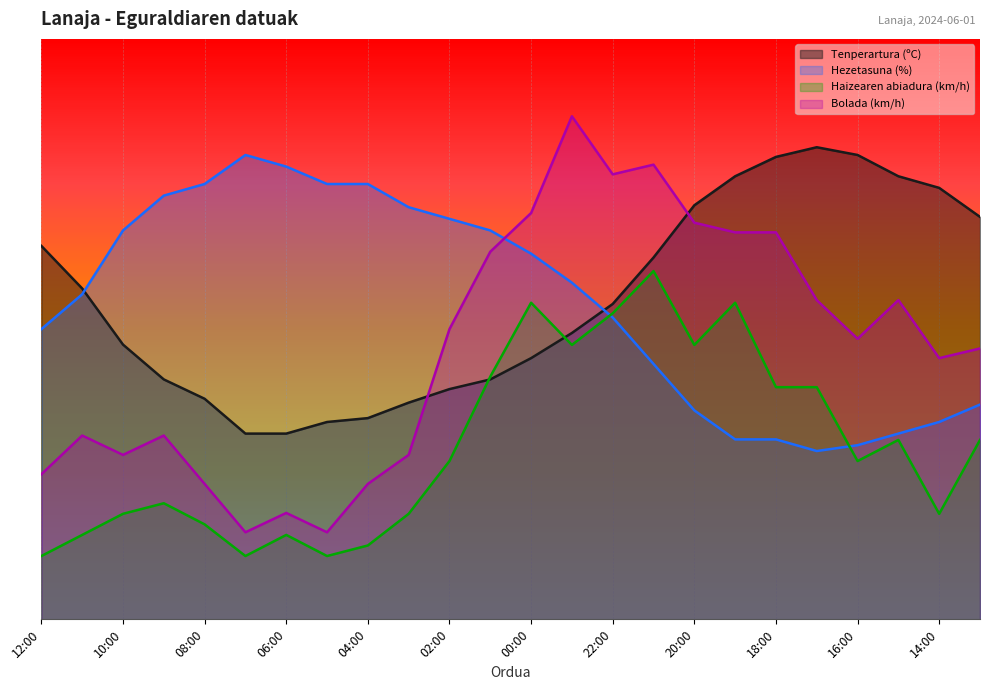

Which series ends up on top after the final intersection of Haizearen abiadura (km/h) and Tenperartura (ºC)?

Tenperartura (ºC)